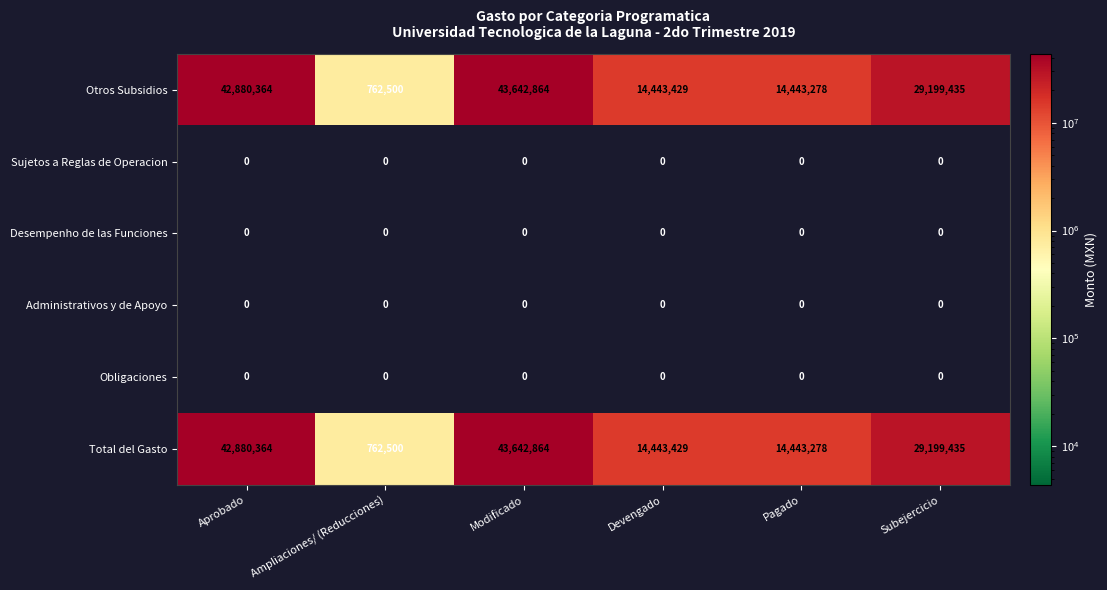

List the labels in order of Otros Subsidios value, largest first.

Modificado, Aprobado, Subejercicio, Devengado, Pagado, Ampliaciones/ (Reducciones)